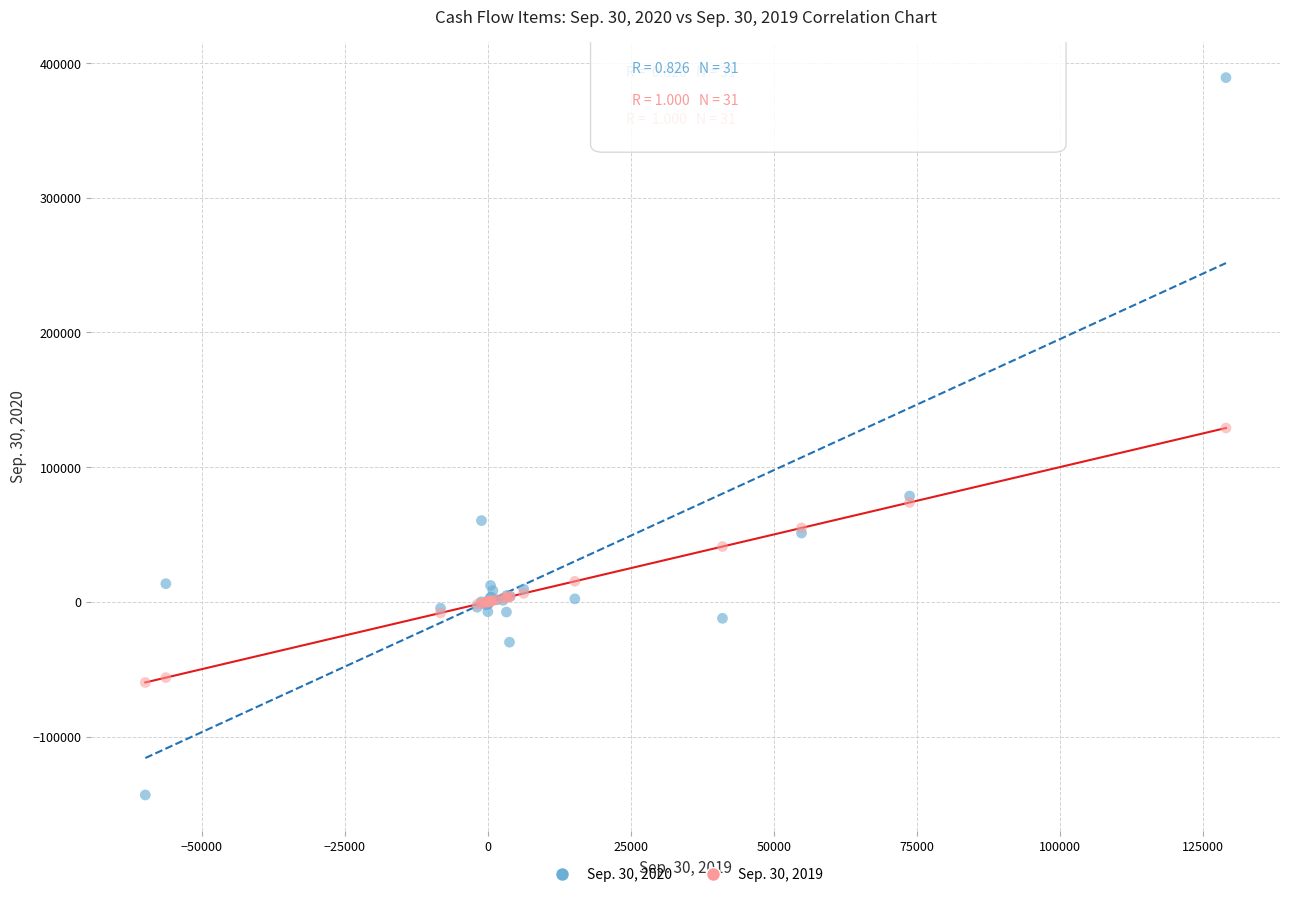

What is the X range (max minus min) for the scatter plot?

188906